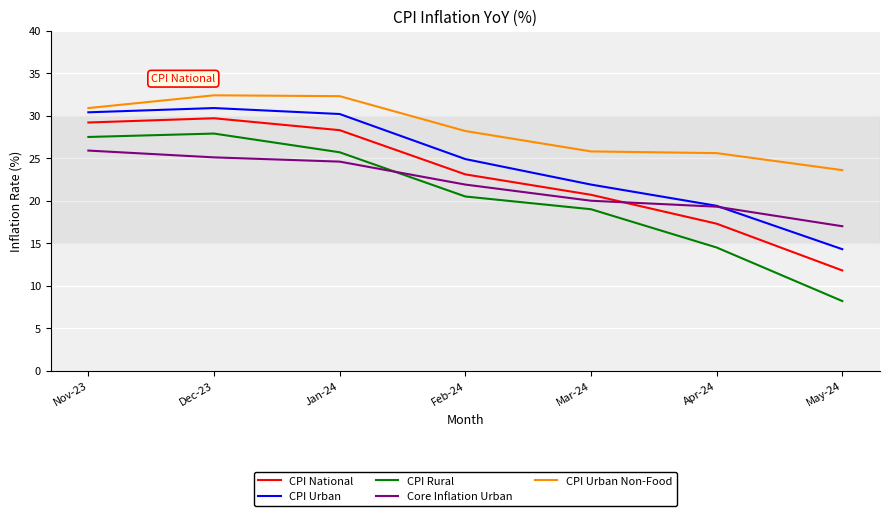

At which label does CPI Urban first exceed 24?

Nov-23